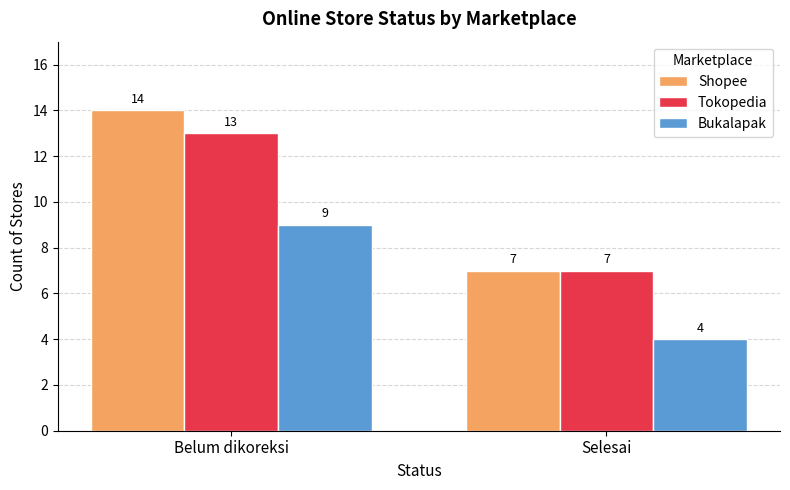

What position from the right is Belum dikoreksi?

2